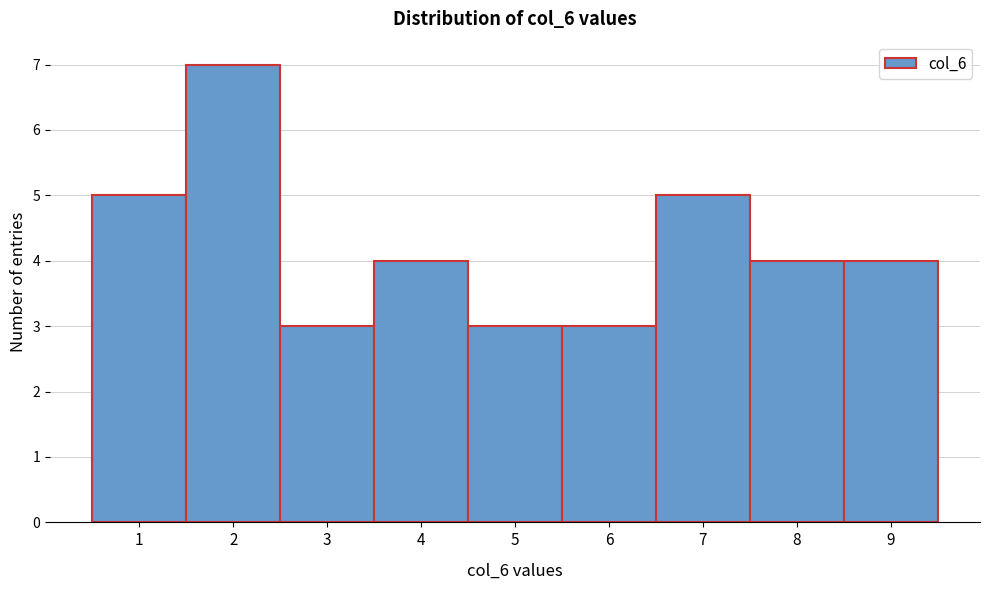

Reading left to right, list every bar in this chart as the range it spans on the x-axis followed by its height. The values are not printed on the chart, so give them approximately, as read against the axis.

0.5 to 1.5: 5
1.5 to 2.5: 7
2.5 to 3.5: 3
3.5 to 4.5: 4
4.5 to 5.5: 3
5.5 to 6.5: 3
6.5 to 7.5: 5
7.5 to 8.5: 4
8.5 to 9.5: 4